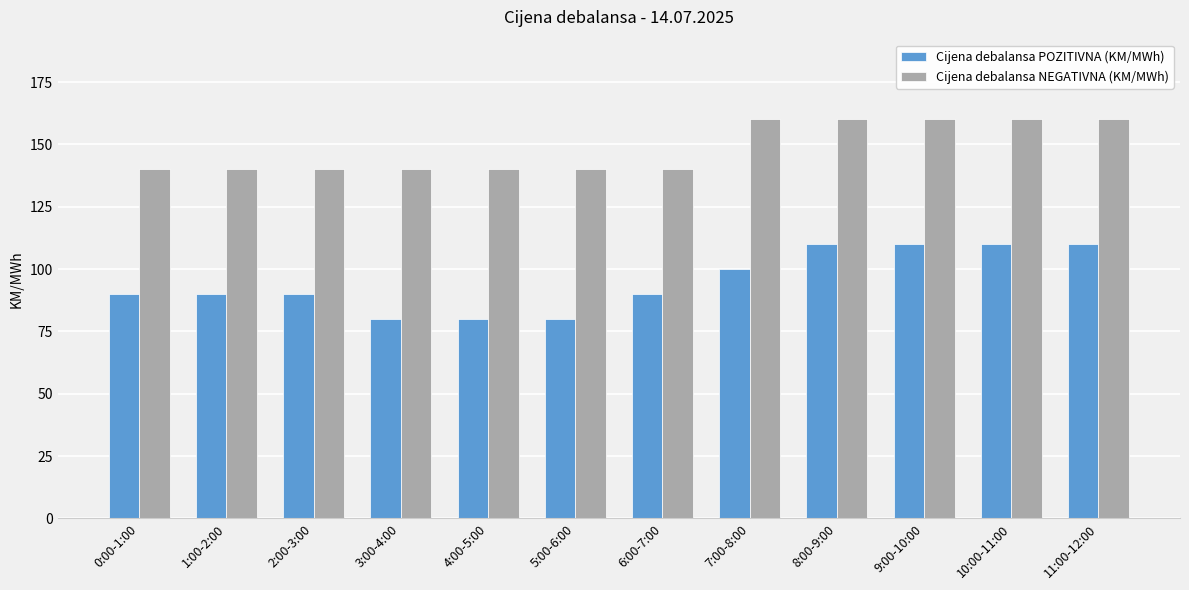

Which series has the largest range (max minus min)?

Cijena debalansa POZITIVNA (KM/MWh)